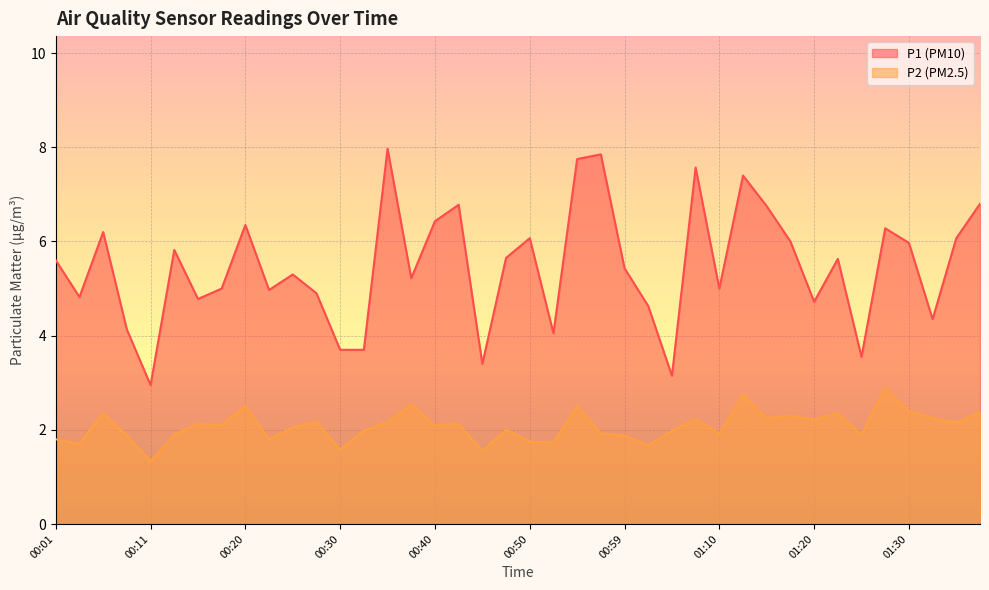

How many lines are shown in the chart?

2